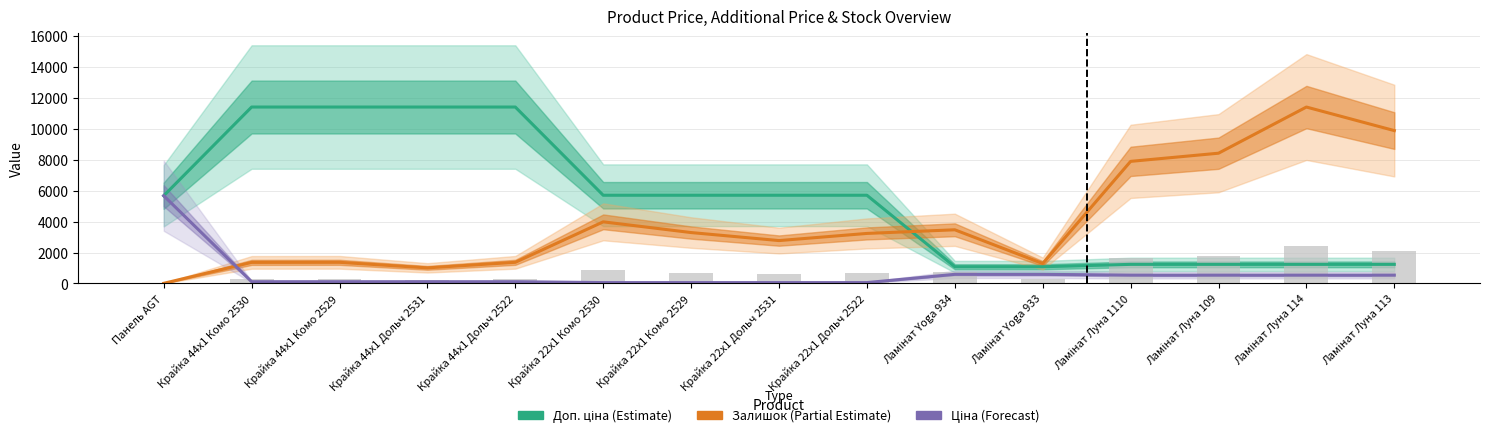

List the labels in order of Залишок (Partial Estimate) value, largest first.

Ламінат Луна 114, Ламінат Луна 113, Ламінат Луна 109, Ламінат Луна 1110, Крайка 22x1 Комо 2530, Ламінат Yoga 934, Крайка 22x1 Комо 2529, Крайка 22x1 Дольч 2522, Крайка 22x1 Дольч 2531, Крайка 44x1 Комо 2529, Крайка 44x1 Дольч 2522, Крайка 44x1 Комо 2530, Ламінат Yoga 933, Крайка 44x1 Дольч 2531, Панель AGT